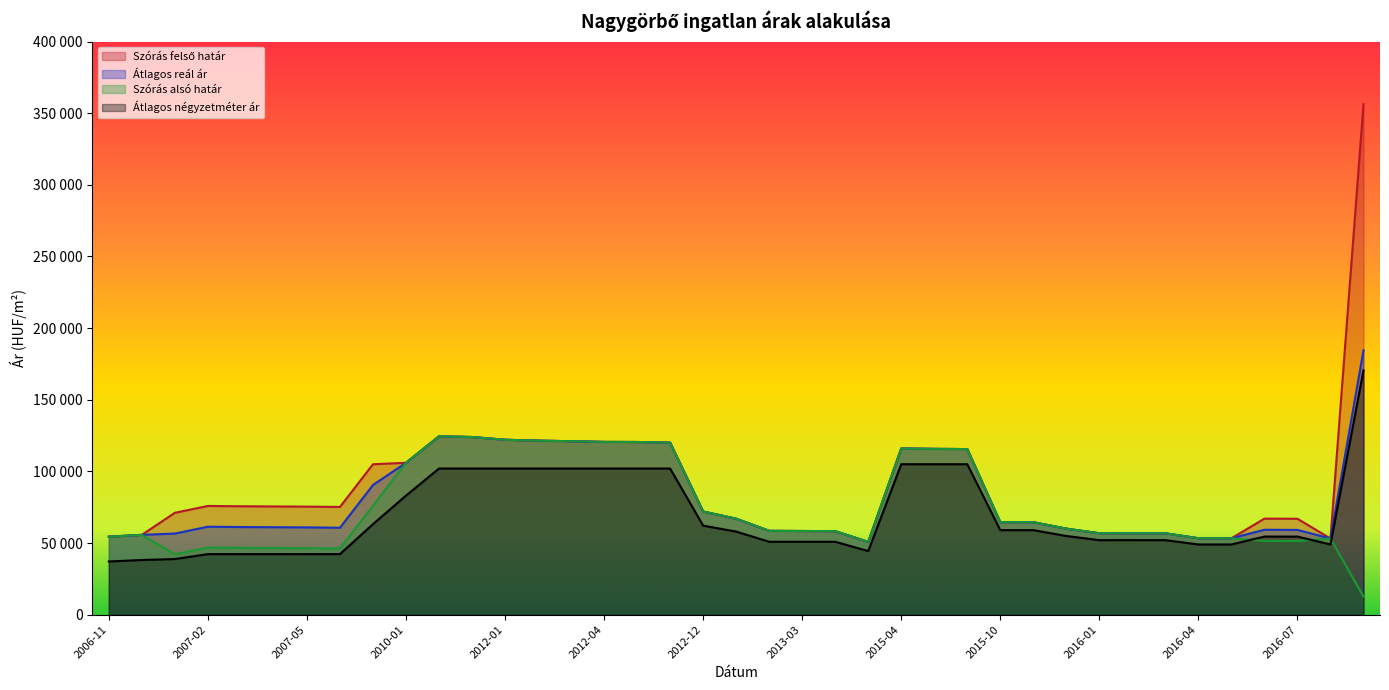

Between 2011-12 and 2016-03, which series saw the biggest shift?

Szórás felső határ